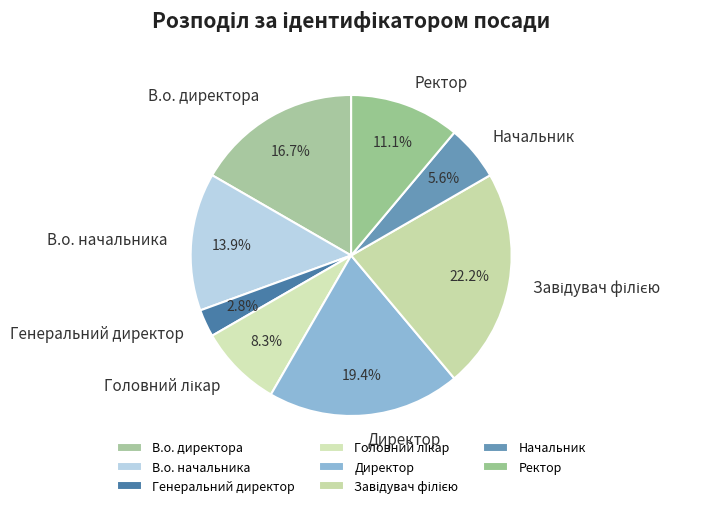

What percentage is the Генеральний директор slice, to the nearest percent?

3%